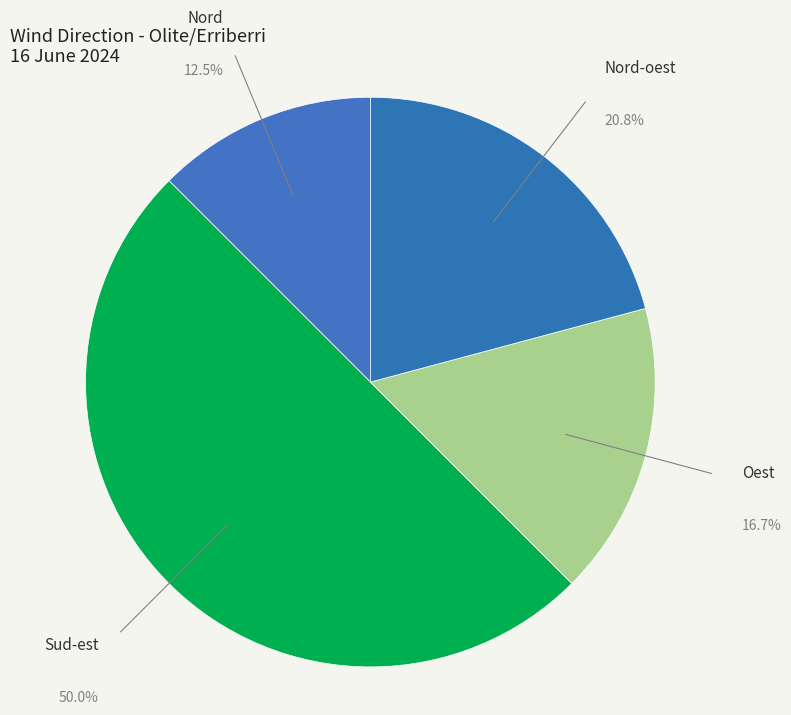

To the nearest percent, what is the average slice percentage?

25%